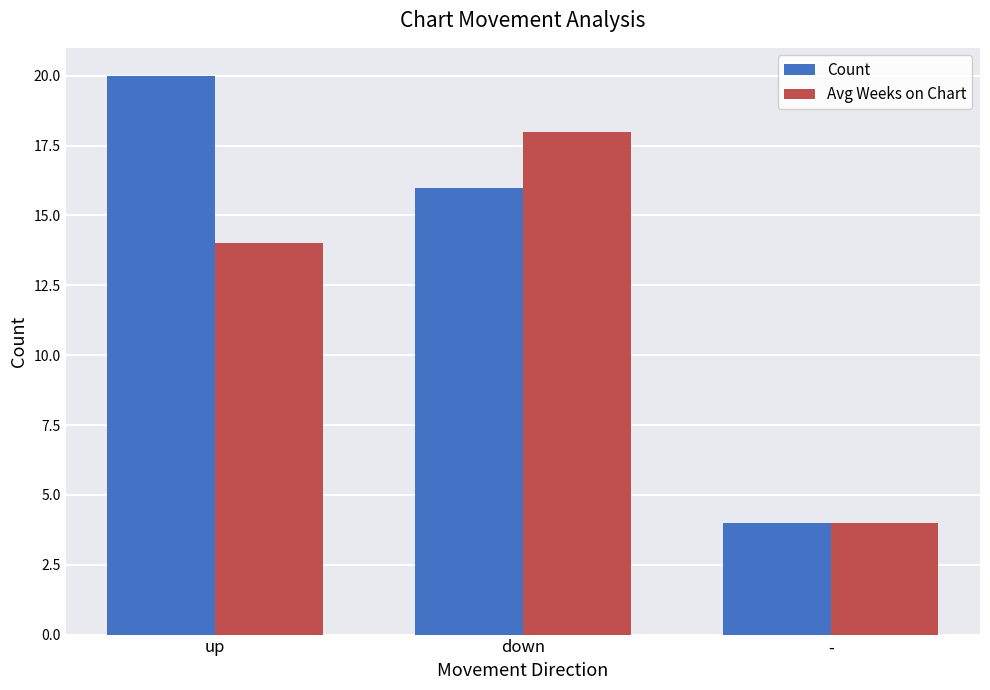

What is the sum of the Count values at - and down?

20